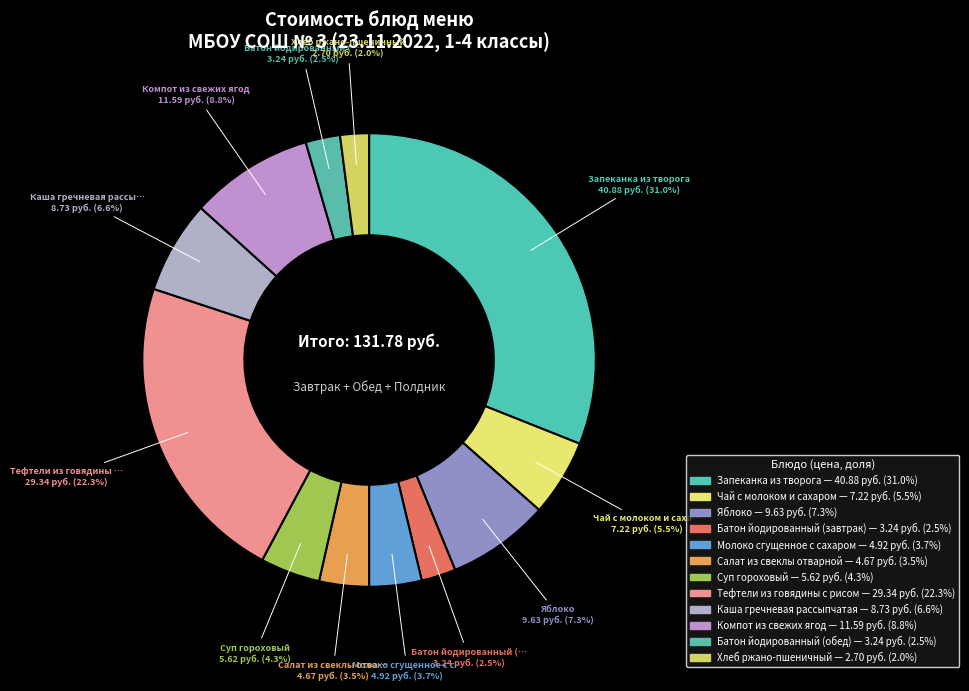

How many slices are in this pie chart?

12